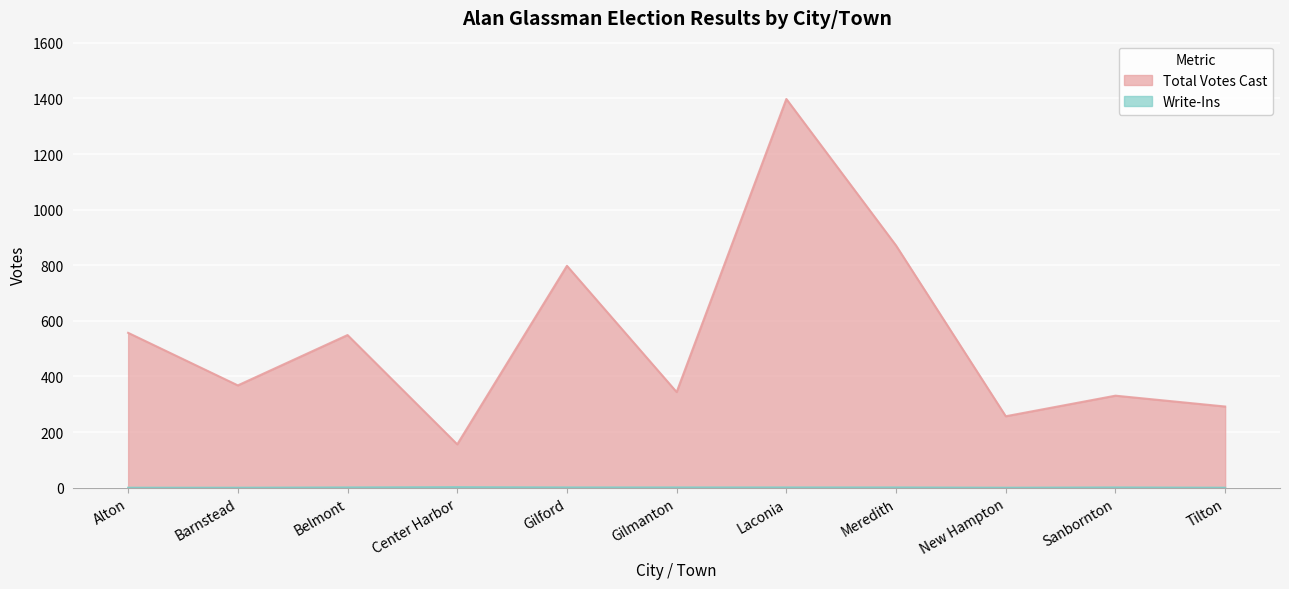

How many interior local valleys does the Total Votes Cast series have?

4